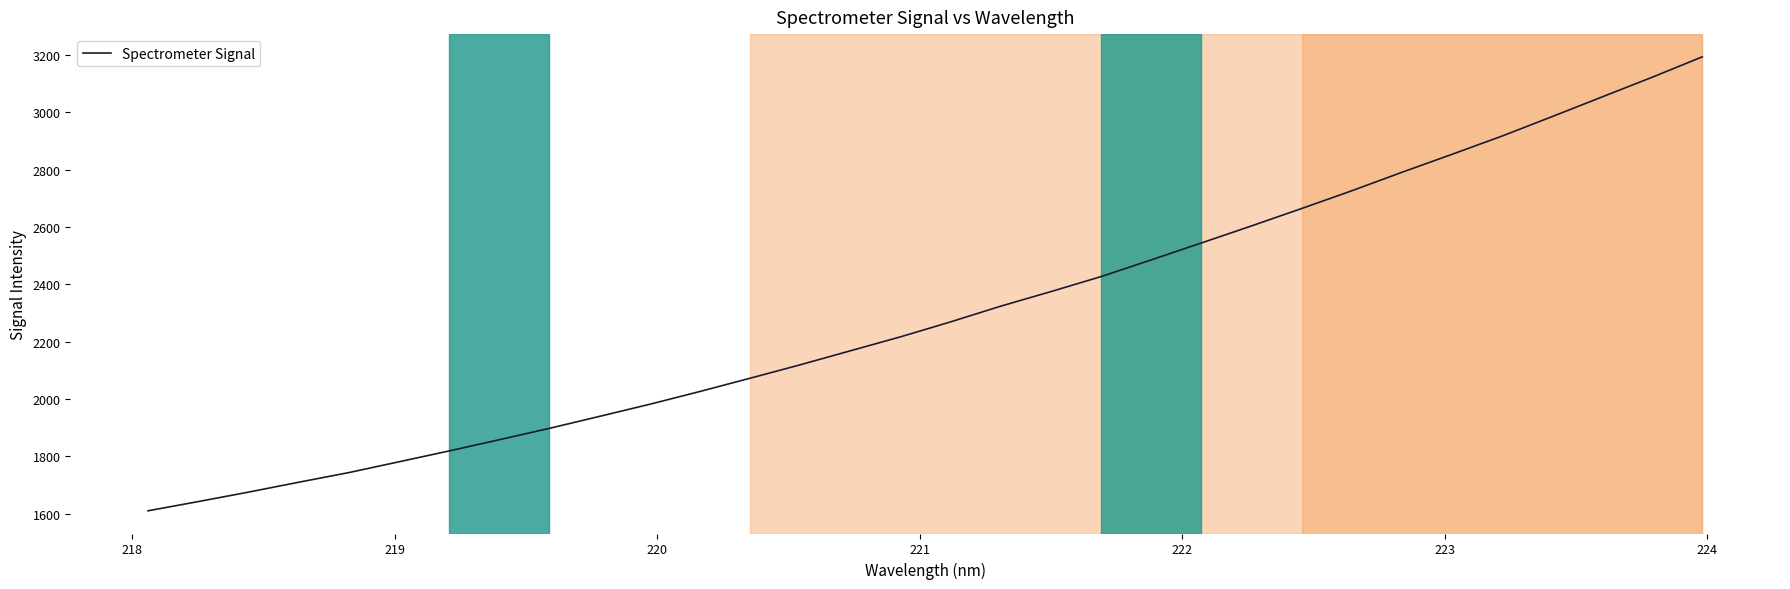

What is the minimum value shown in the chart?

1609.7